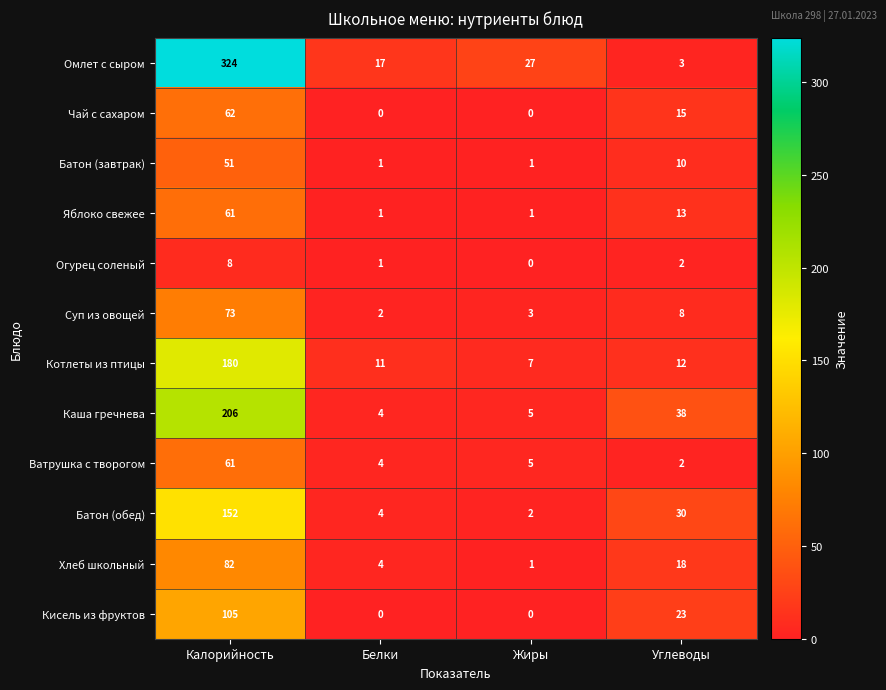

What is the total value across all series at Калорийность?

1365